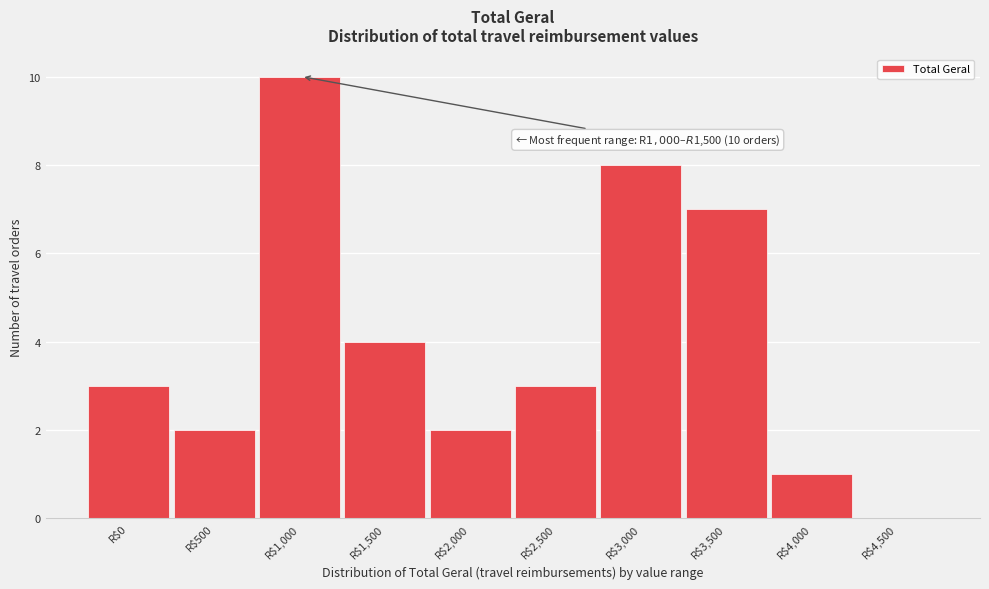

Which label corresponds to the largest value in the chart?

R$1,000